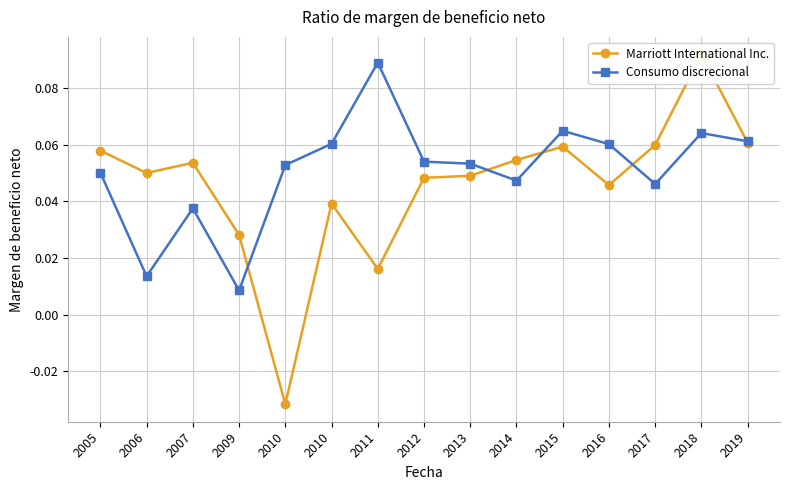

True or false: Consumo discrecional has a value of 0.0 at 2017.

False